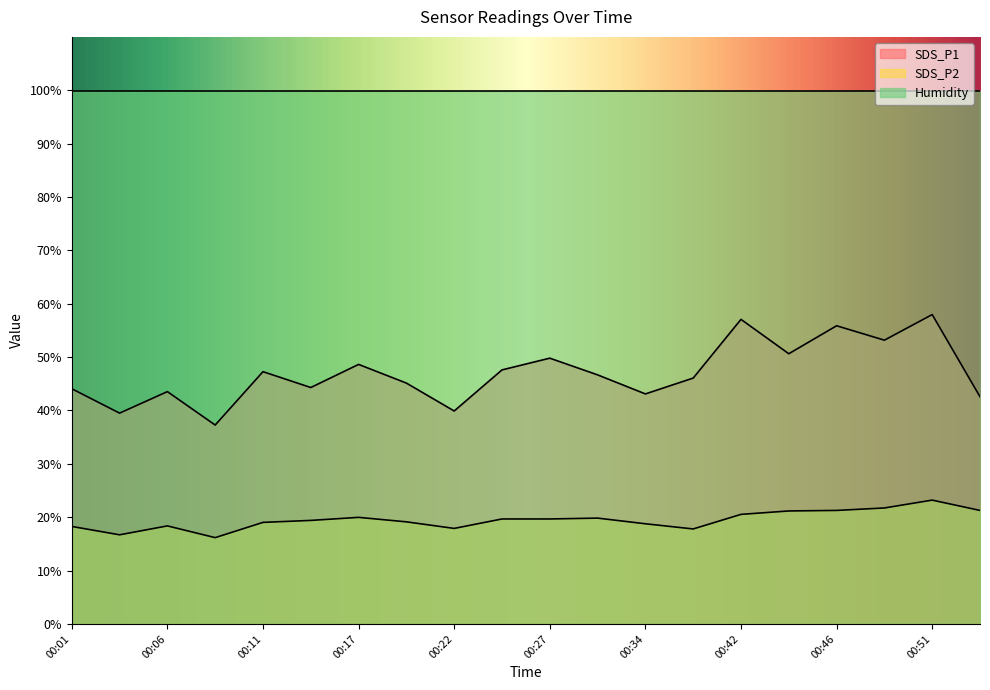

Reading left to right, extract all data points from this chart.

SDS_P1: 44.1	39.5	43.5	37.3	47.3	44.3	48.6	45.1	39.9	47.6	49.8	46.7	43.1	46.1	57.1	50.6	55.9	53.2	58.0	42.6
SDS_P2: 18.3	16.7	18.4	16.2	19.0	19.4	20.0	19.1	17.9	19.7	19.7	19.8	18.8	17.8	20.5	21.2	21.3	21.7	23.2	21.3